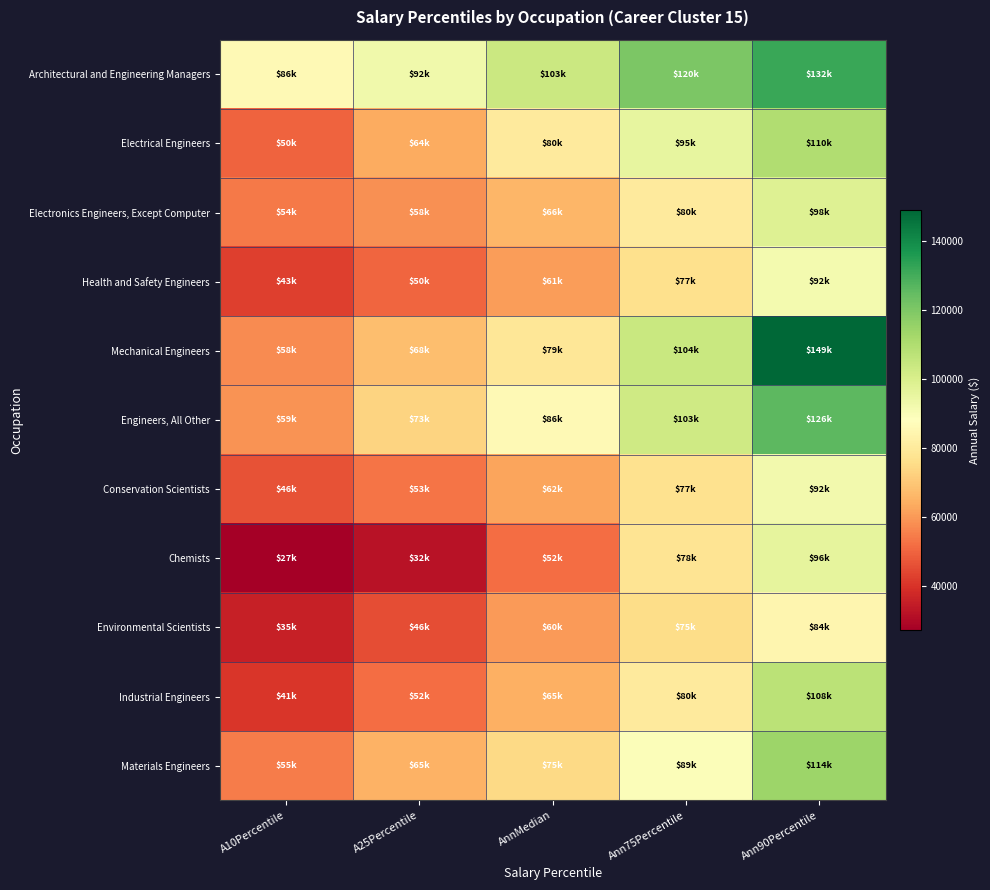

Which category has the lowest value across all series?

A10Percentile